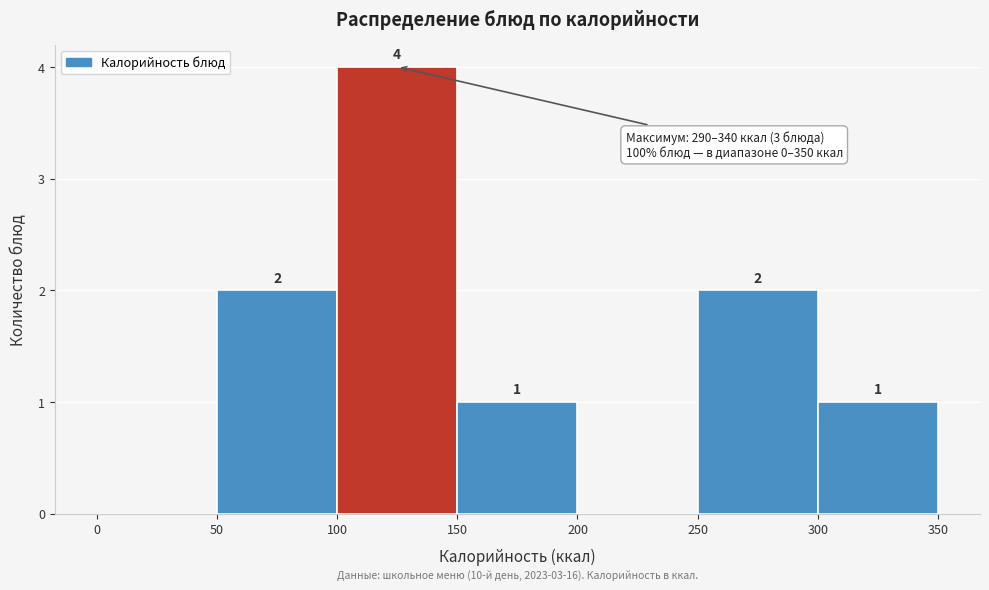

Which range on the x-axis has the tallest bar?

100 to 150